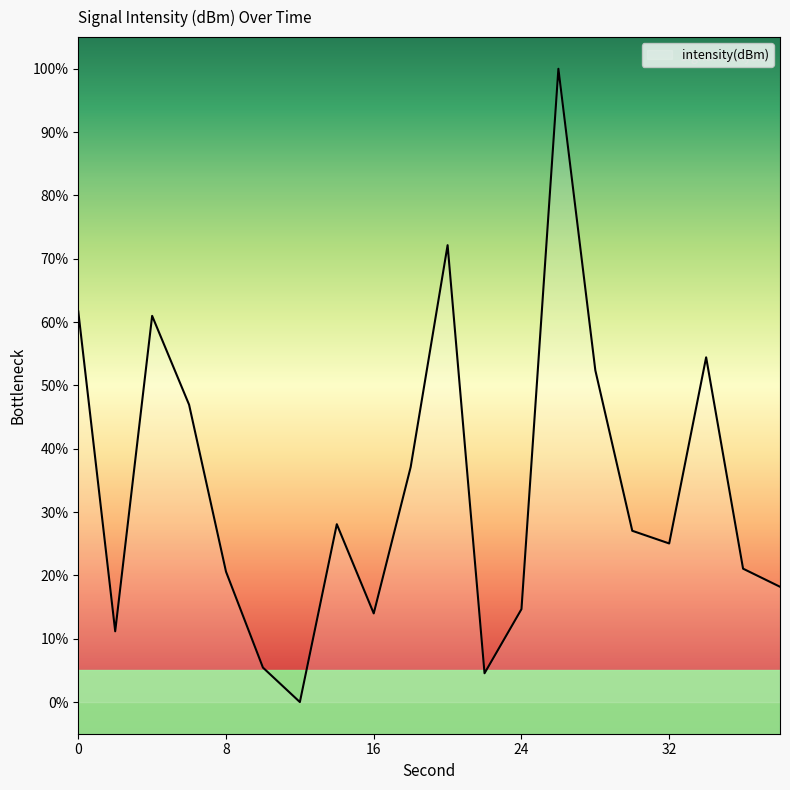

What is the greatest value displayed?

100.0